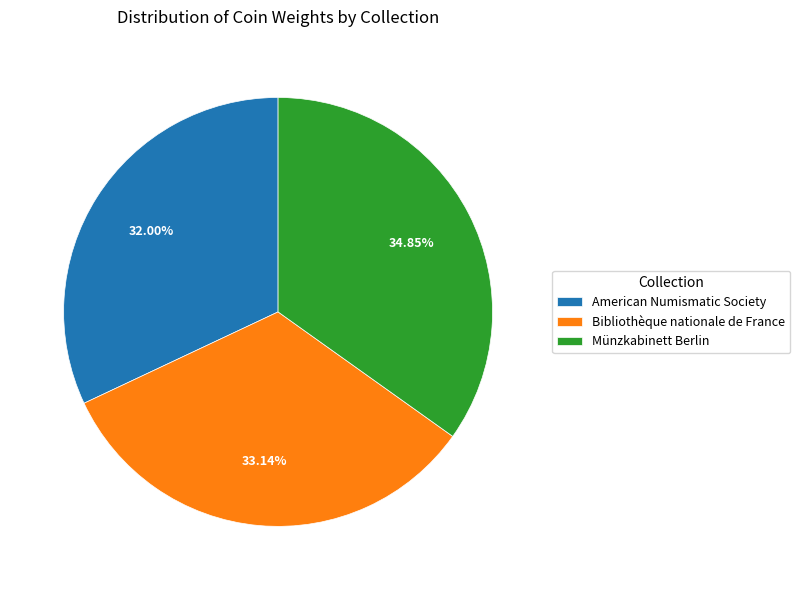

True or false: Münzkabinett Berlin accounts for 35% of the total.

True